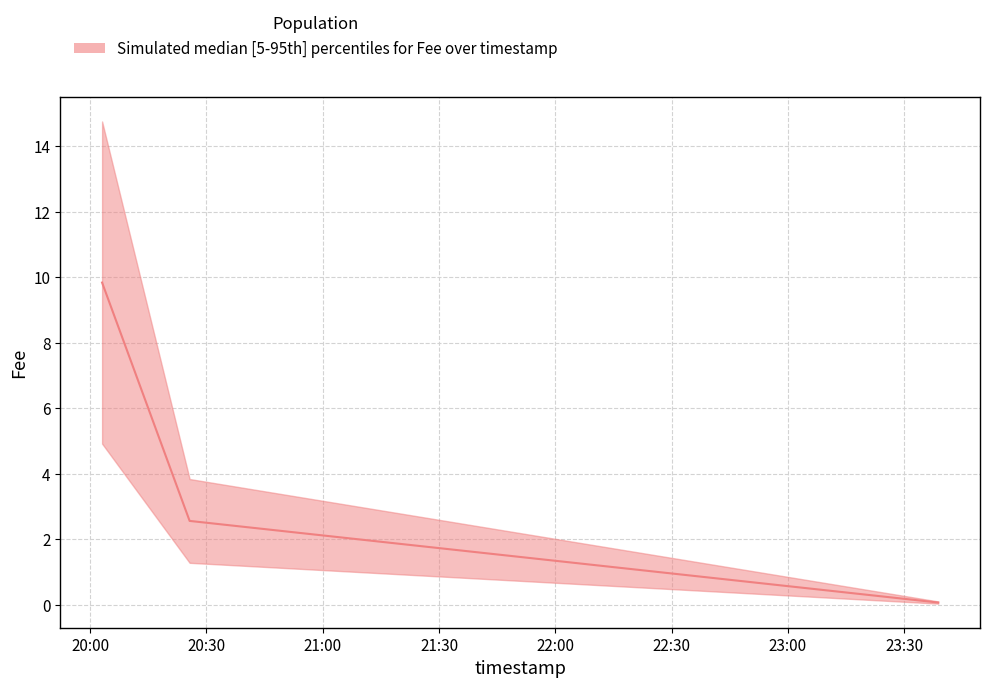

What is the greatest value displayed?

9.8